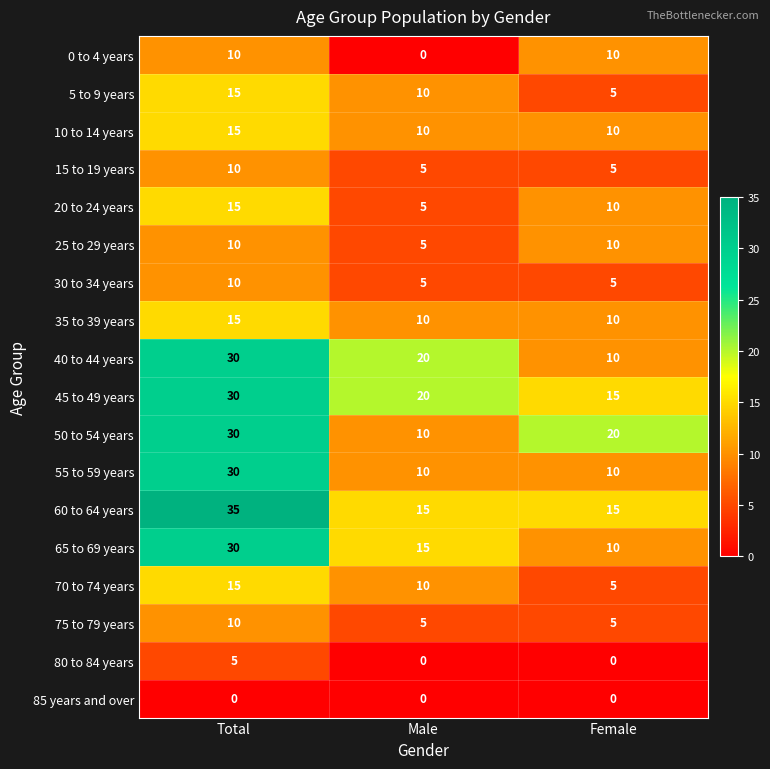

Which category has the highest value in the 45 to 49 years series?

Total